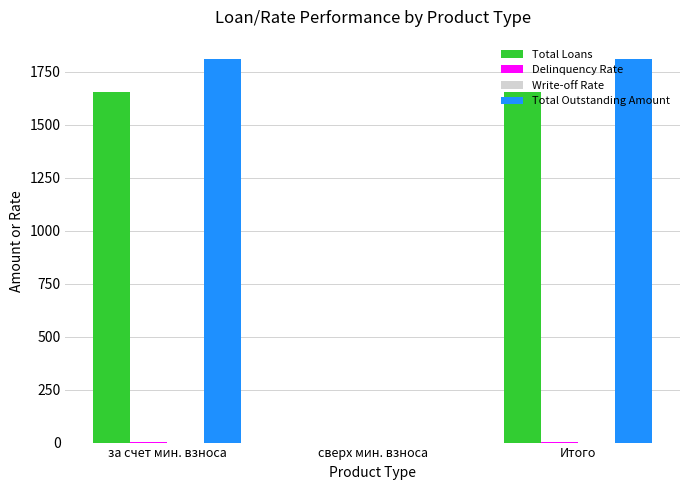

What is the maximum value for Total Outstanding Amount?

1811.5